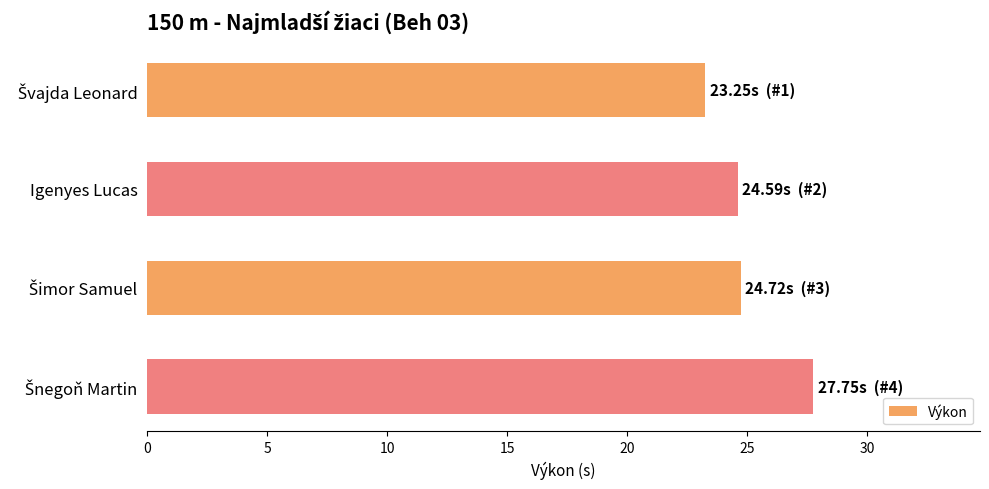

The value at Igenyes Lucas is 16.5. True or false?

False